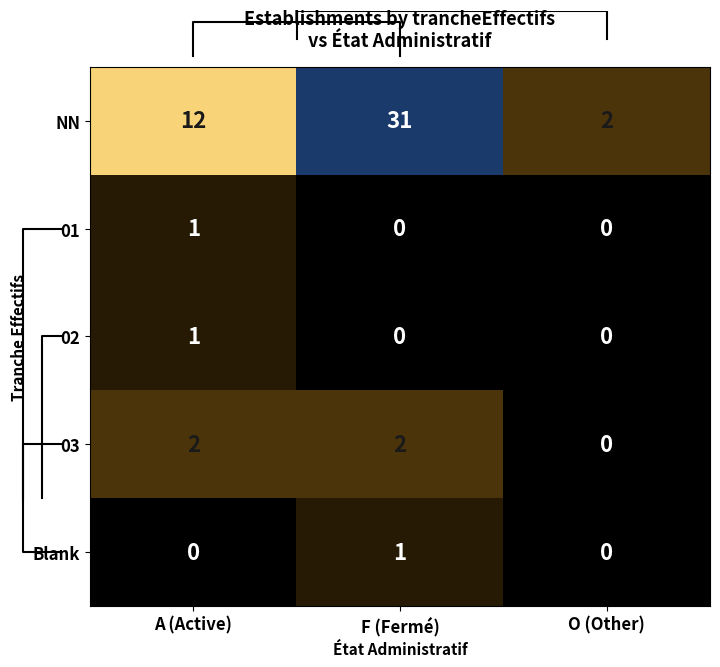

What is the difference between the maximum and minimum values in the NN series?

29